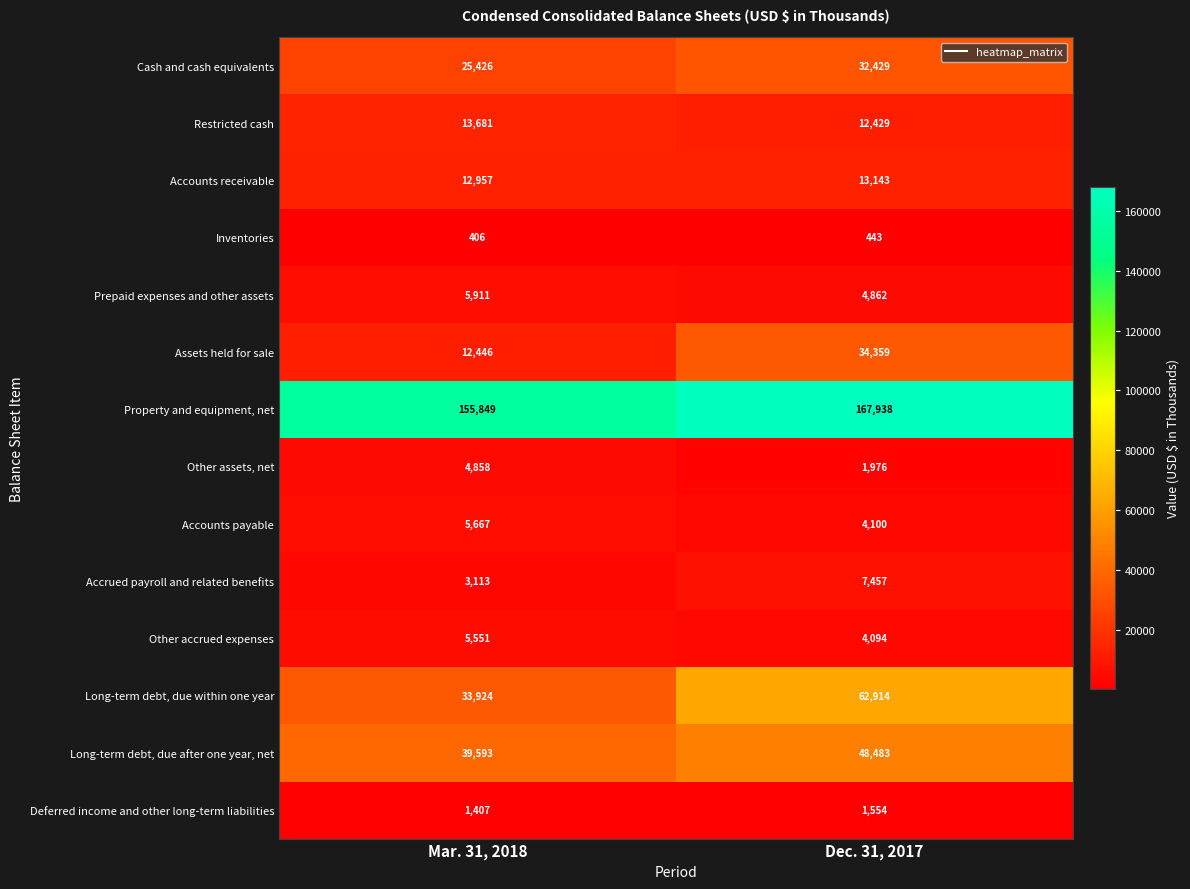

Which category has the lowest value across all series?

Mar. 31, 2018